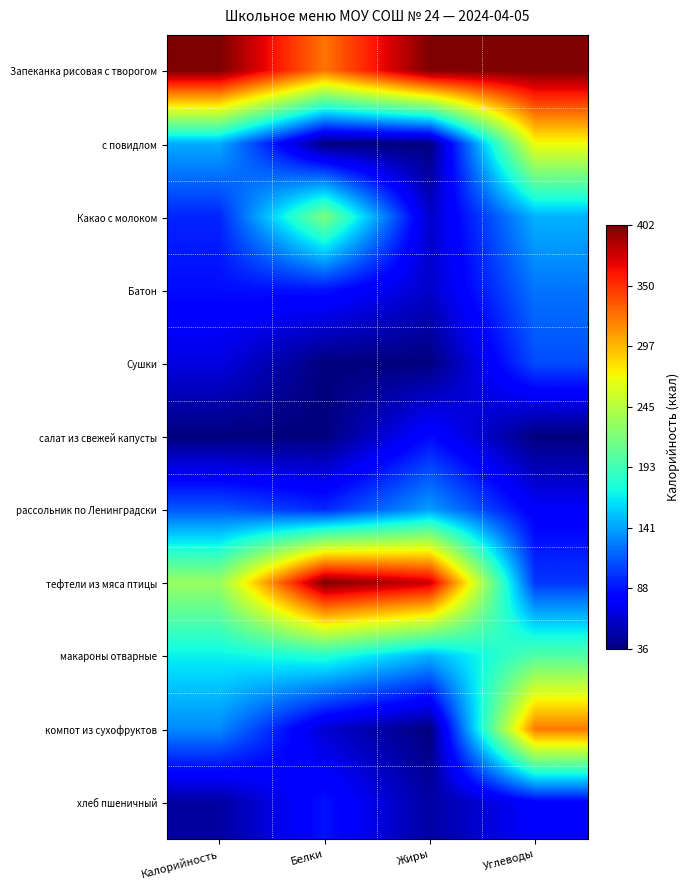

Reading left to right, transcribe all the data shown in this chart.

Запеканка рисовая с творогом: Калорийность=1.0	Белки=0.8	Жиры=1.0	Углеводы=1.0
с повидлом: Калорийность=0.3	Белки=0.0	Жиры=0.0	Углеводы=0.6
Какао с молоком: Калорийность=0.2	Белки=0.5	Жиры=0.1	Углеводы=0.3
Батон: Калорийность=0.1	Белки=0.1	Жиры=0.1	Углеводы=0.2
Сушки: Калорийность=0.1	Белки=0.0	Жиры=0.0	Углеводы=0.2
салат из свежей капусты: Калорийность=0.0	Белки=0.0	Жиры=0.1	Углеводы=0.0
рассольник по Ленинградски: Калорийность=0.2	Белки=0.2	Жиры=0.3	Углеводы=0.1
тефтели из мяса птицы: Калорийность=0.5	Белки=1.0	Жиры=0.9	Углеводы=0.2
макароны отварные: Калорийность=0.4	Белки=0.4	Жиры=0.3	Углеводы=0.4
компот из сухофруктов: Калорийность=0.3	Белки=0.1	Жиры=0.0	Углеводы=0.8
хлеб пшеничный: Калорийность=0.0	Белки=0.1	Жиры=0.0	Углеводы=0.1